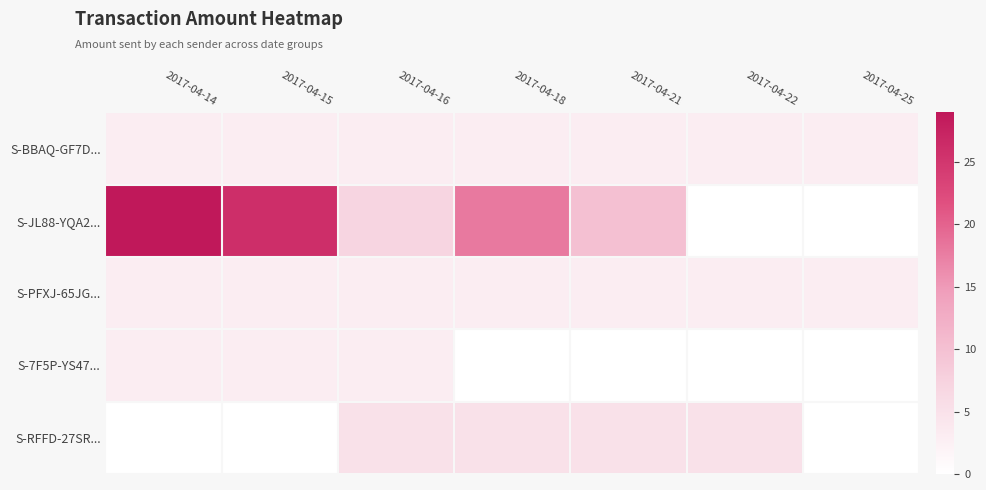

What is the total value across all series at 2017-04-15?

35